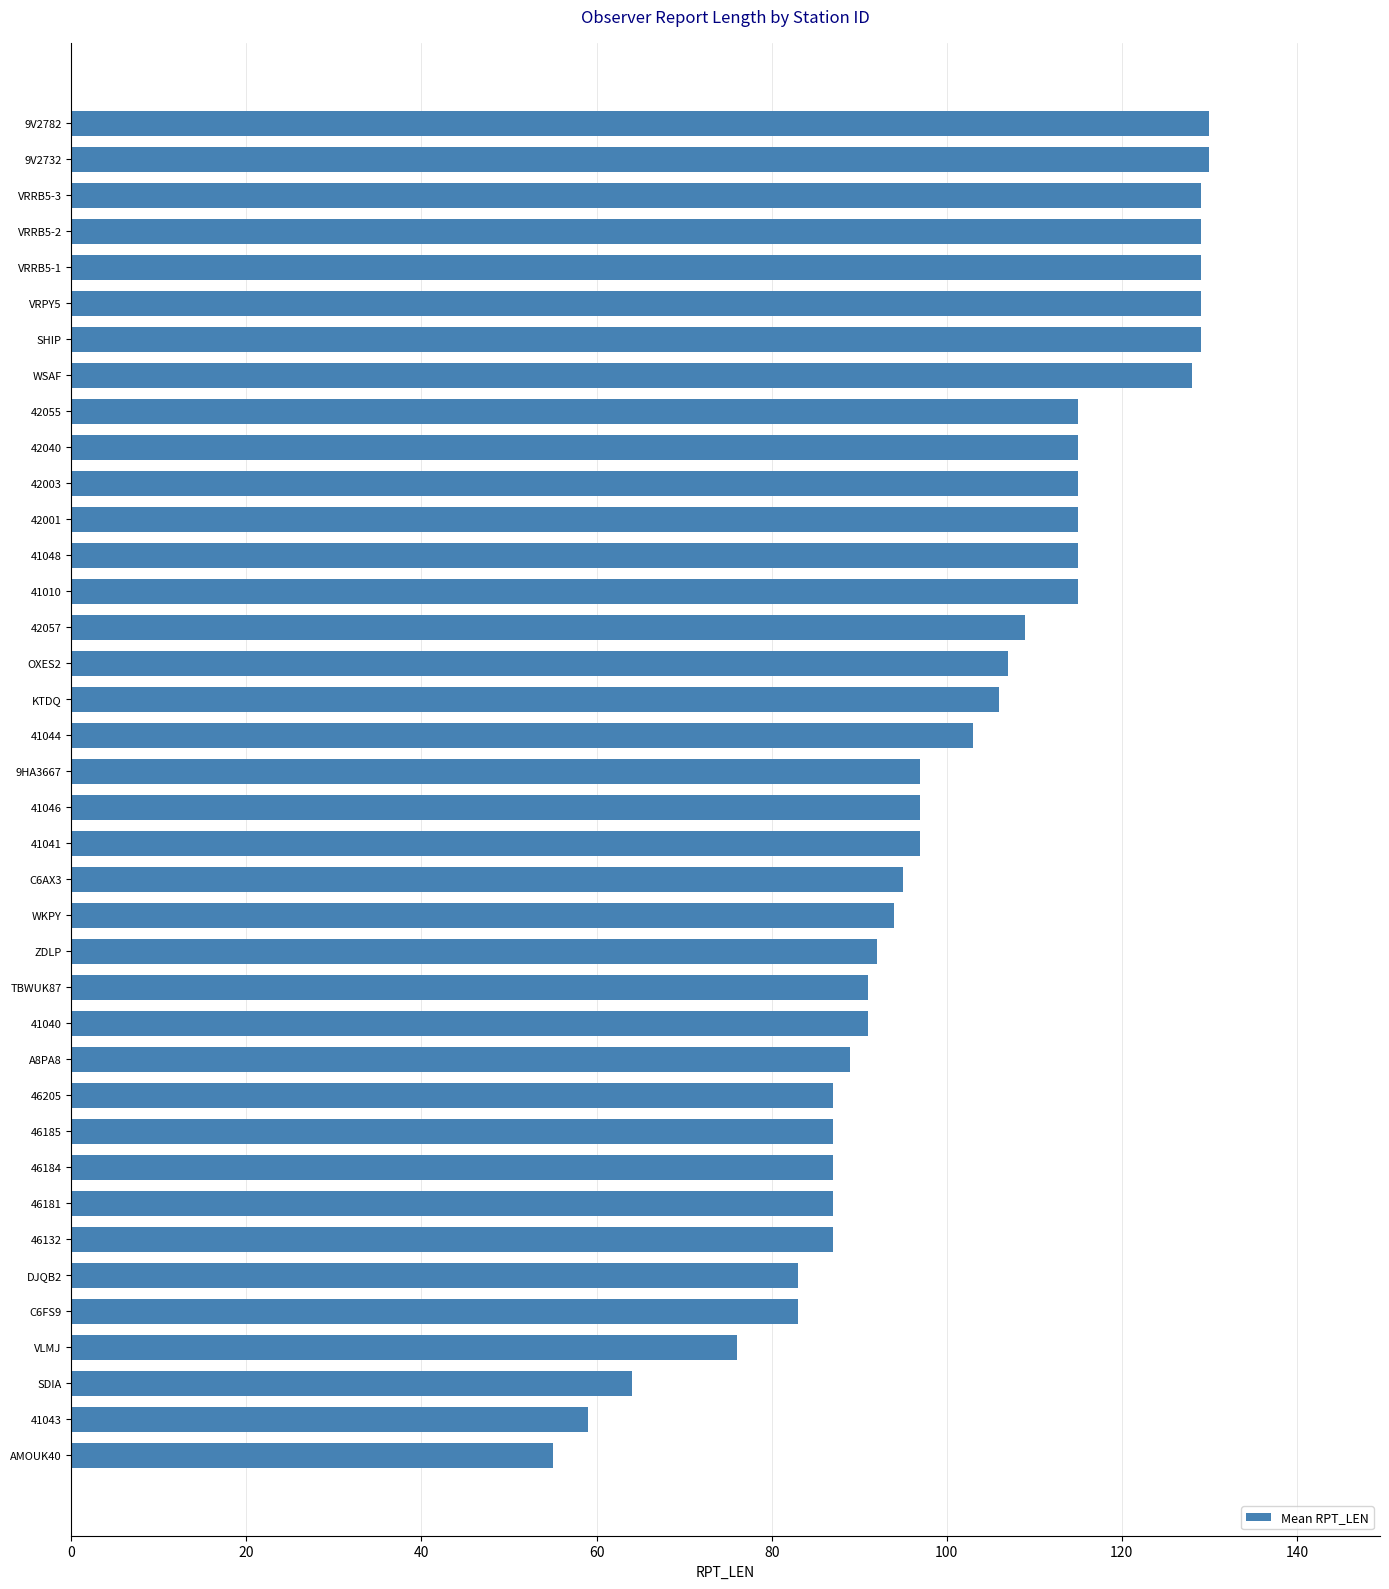

What is the minimum value shown in the chart?

55